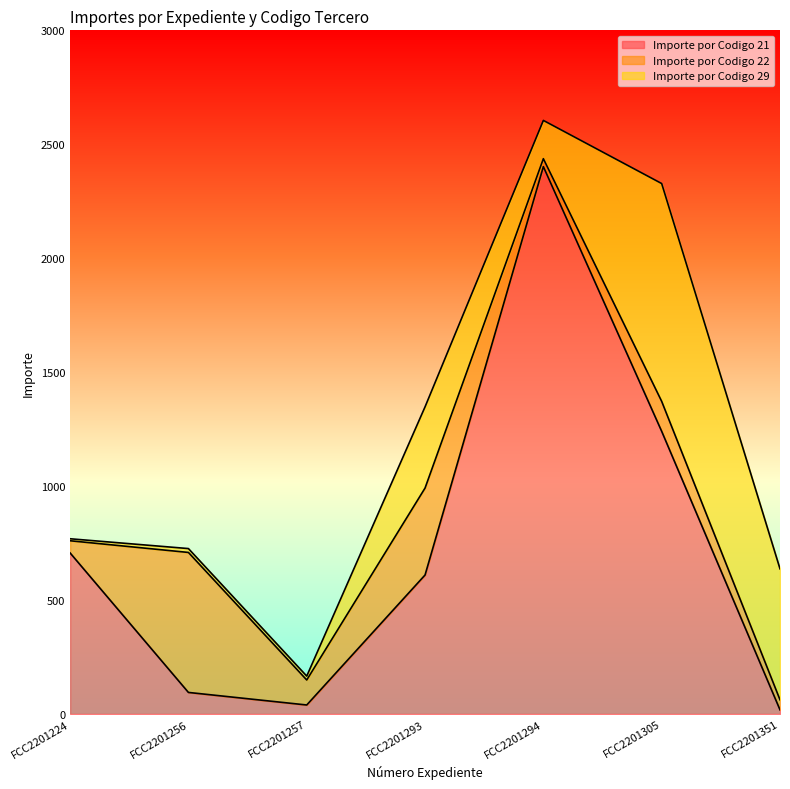

Which series has the largest total across all categories?

Importe por Codigo 21